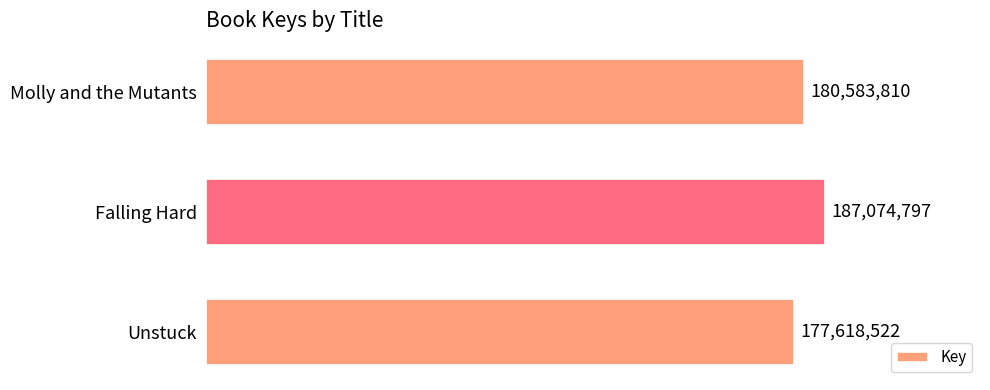

What is the difference between the second highest and minimum values?

2965288